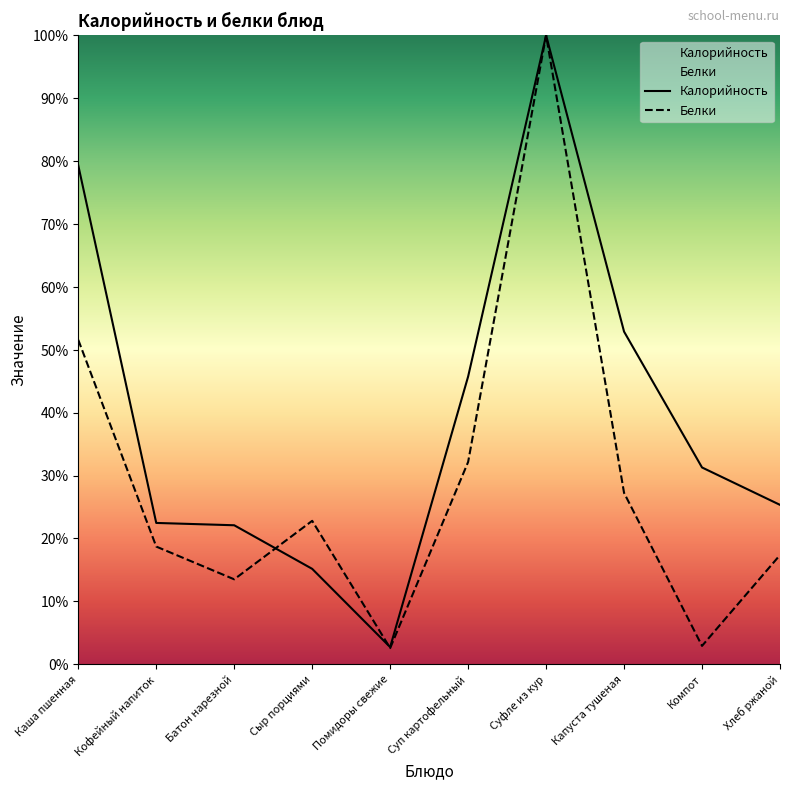

At how many categories does at least one series exceed 50?

3